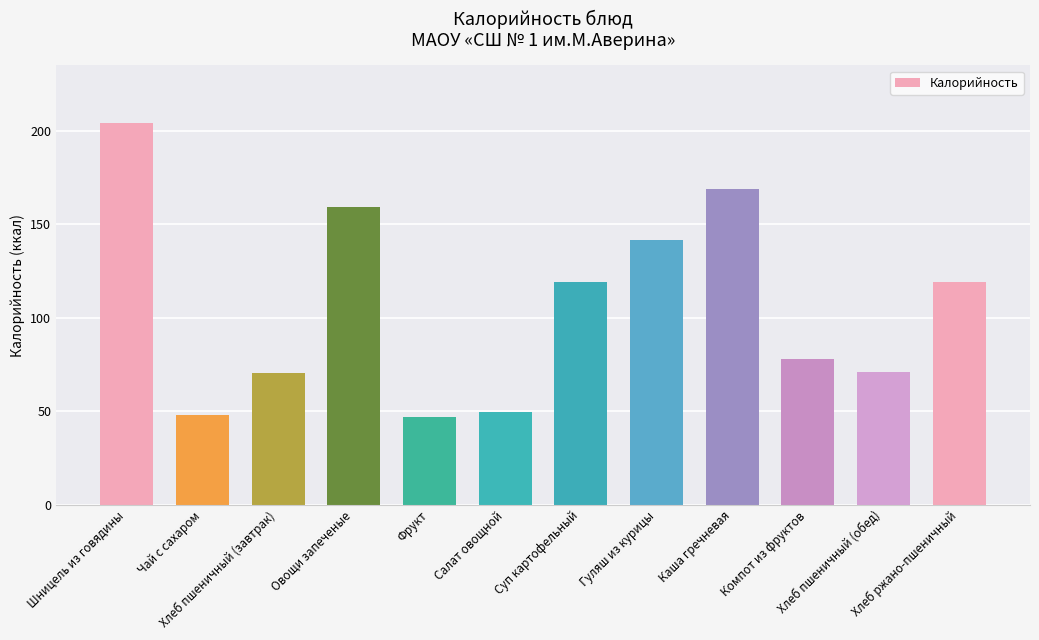

What is the value of the 9th bar from the left?

169.0